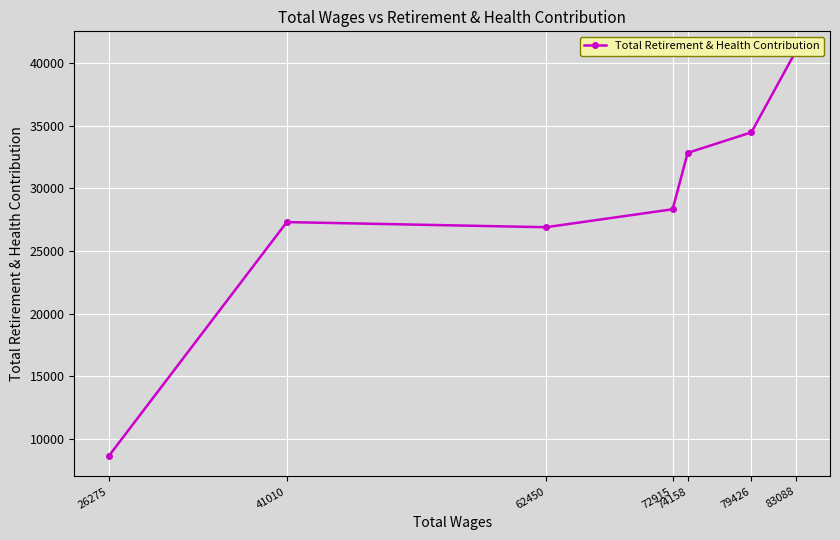

True or false: the data has more than 1 interior local peaks.

False